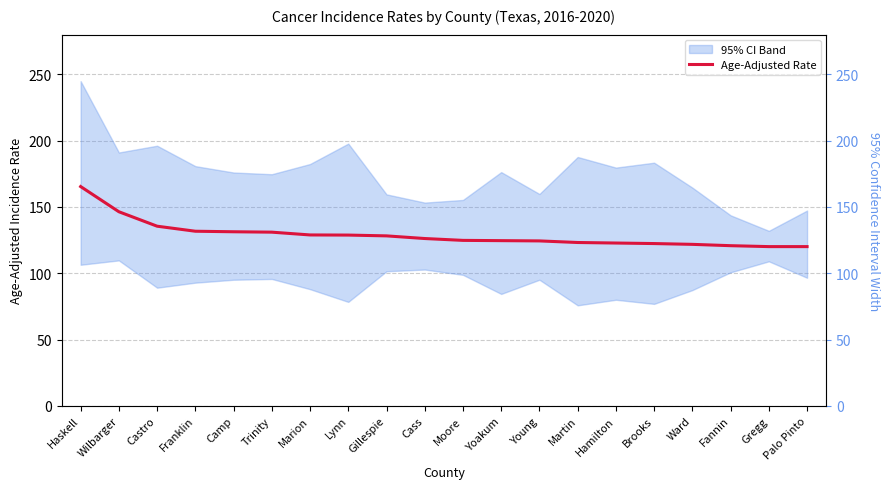

Read the value at Lynn.

128.8